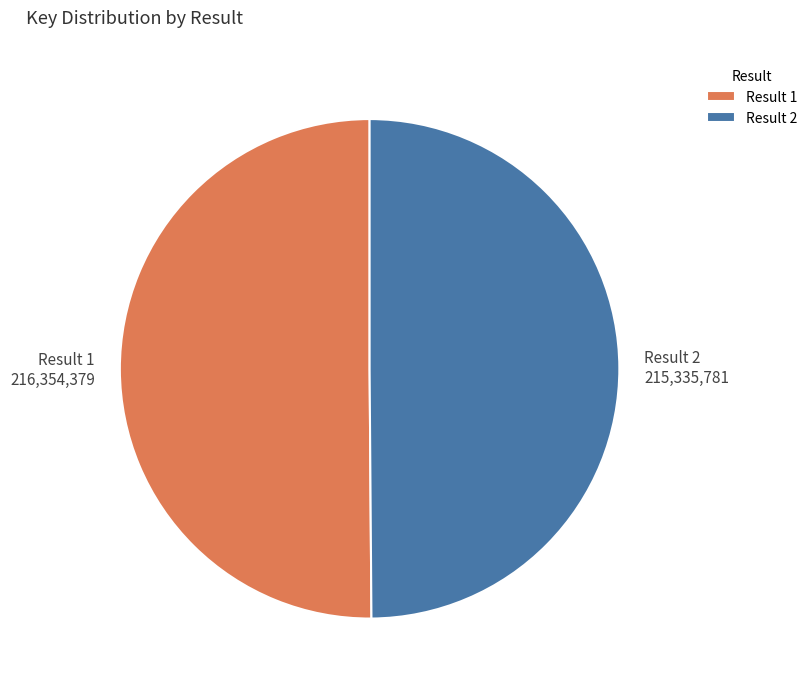

Approximately how many times larger is the value at Result 1 compared to Result 2?

1.0